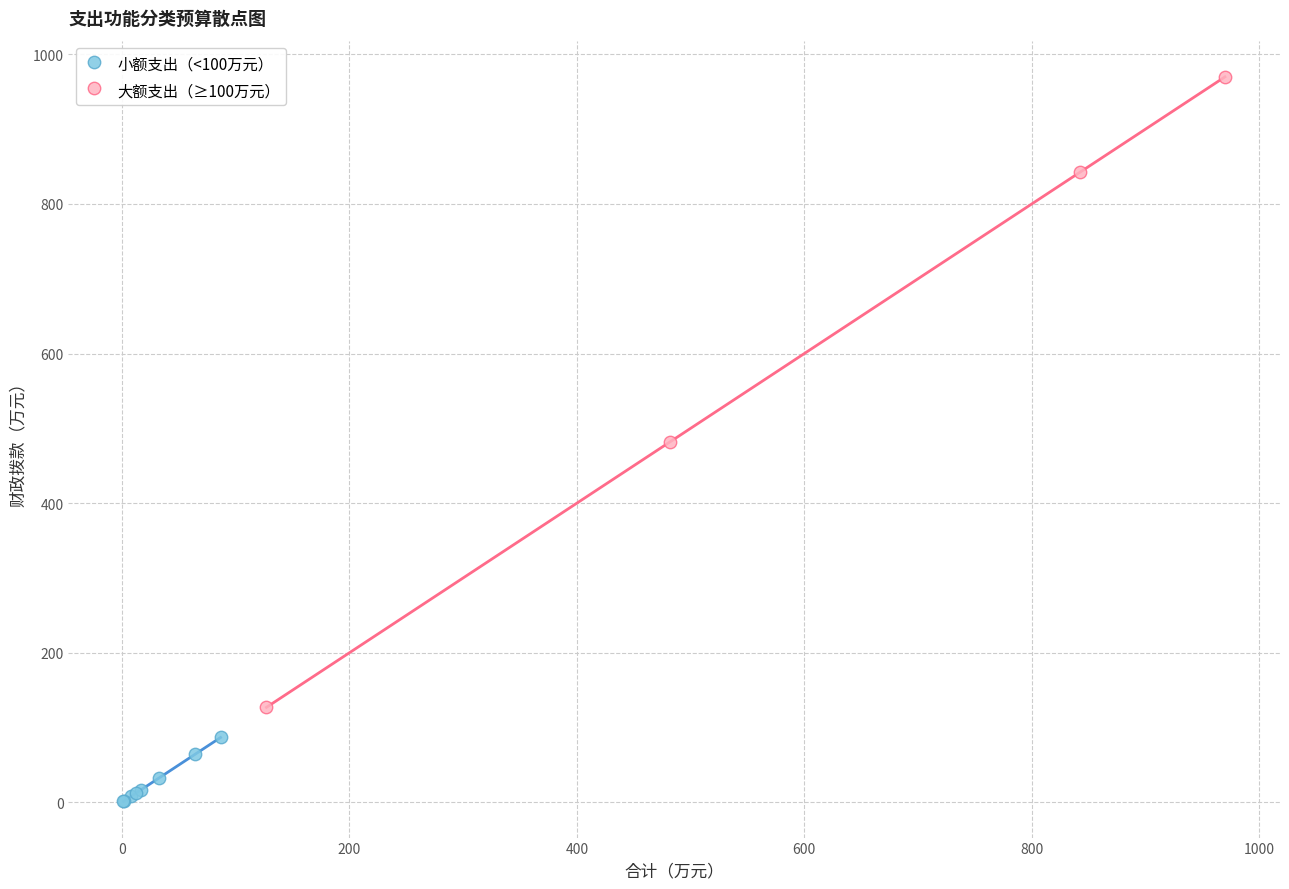

Which series has the largest Y range (max minus min)?

大额支出（≥100万元）